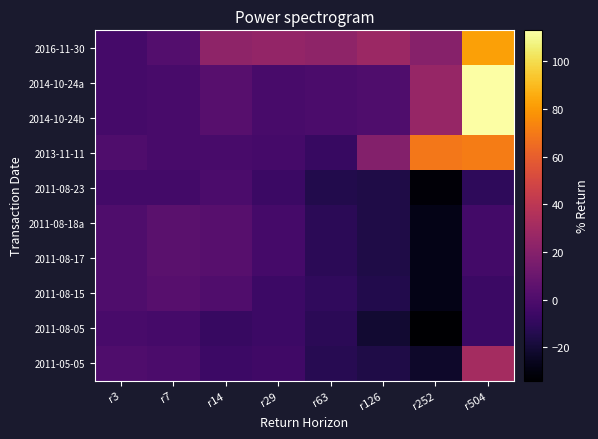

What is the smallest value displayed?

-34